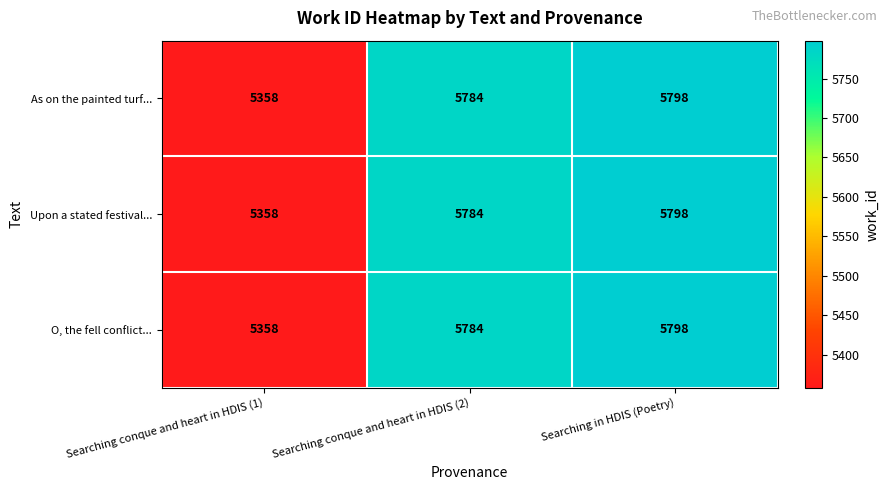

What is the sum of the As on the painted turf... values at Searching conque and heart in HDIS (1) and Searching in HDIS (Poetry)?

11156